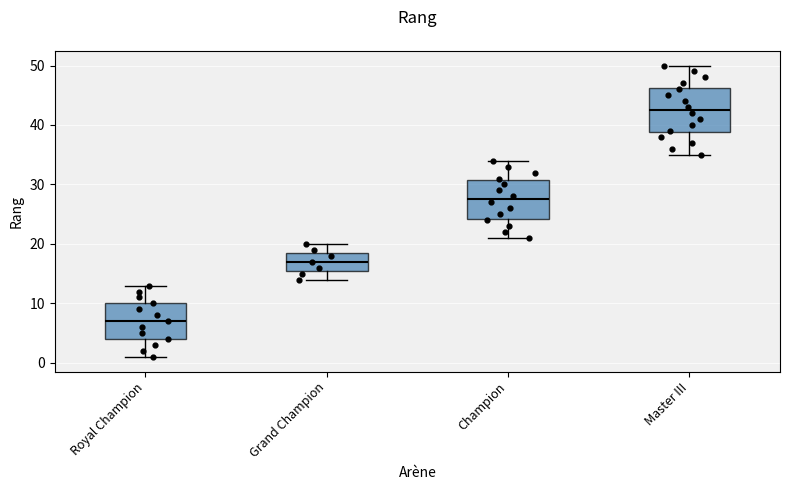

Reading left to right, read every box against the y-axis: the position of its median line, the range the box covers, and the ends of its whiskers. The values are not printed on the chart, so give them approximately, as read against the axis.

Royal Champion: median 7, box 4 to 10, whiskers 1 to 13
Grand Champion: median 17, box 16 to 19, whiskers 14 to 20
Champion: median 28, box 24 to 31, whiskers 21 to 34
Master III: median 43, box 39 to 46, whiskers 35 to 50